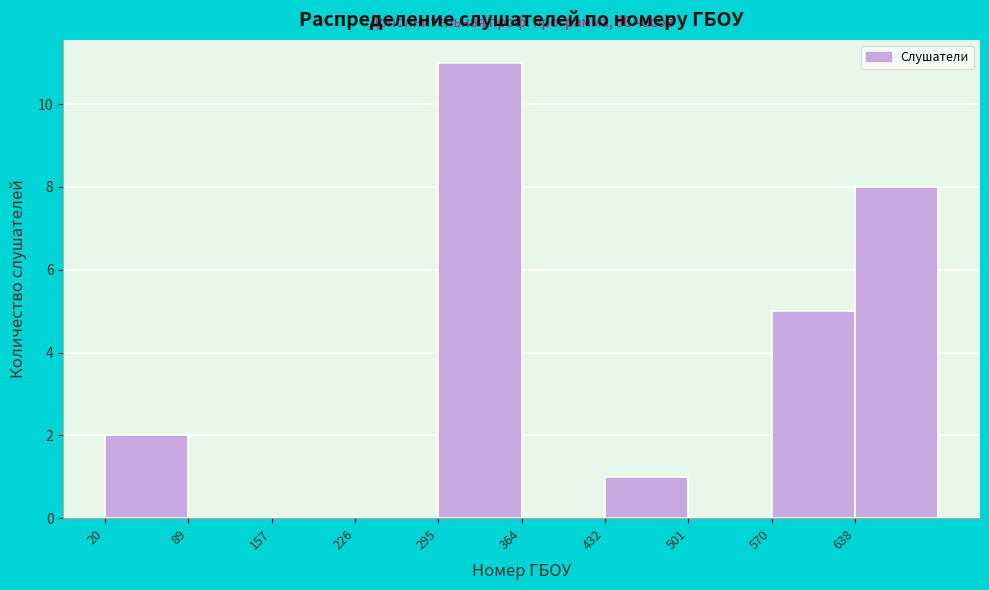

Which range on the x-axis has the tallest bar?

290 to 360